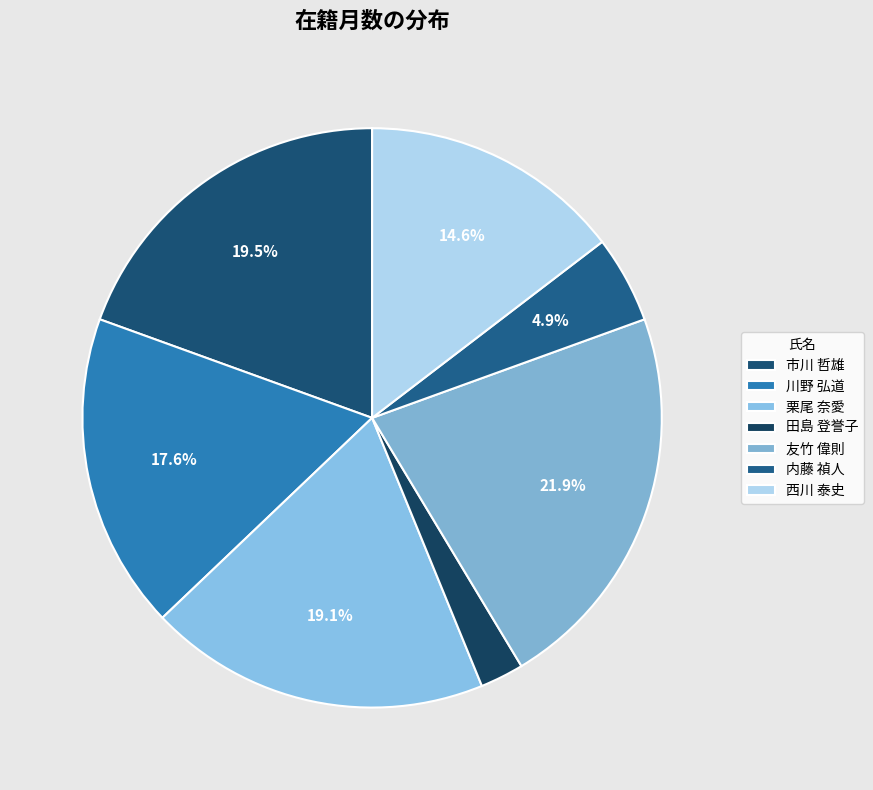

Which slice is the largest?

友竹 偉則